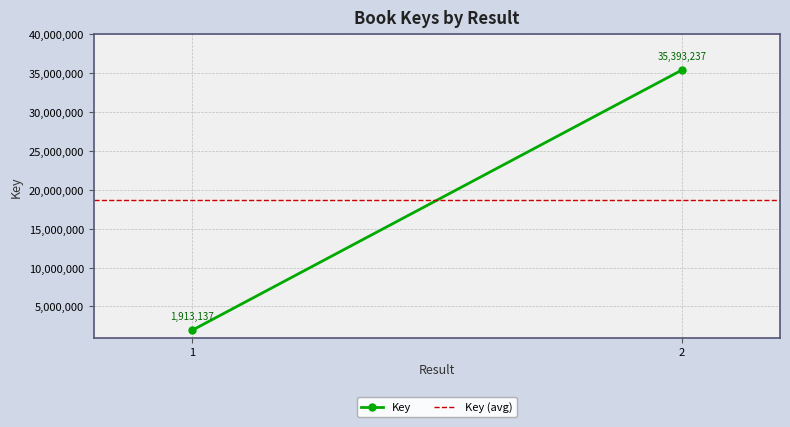

At which category does the chart reach its peak across all series?

2